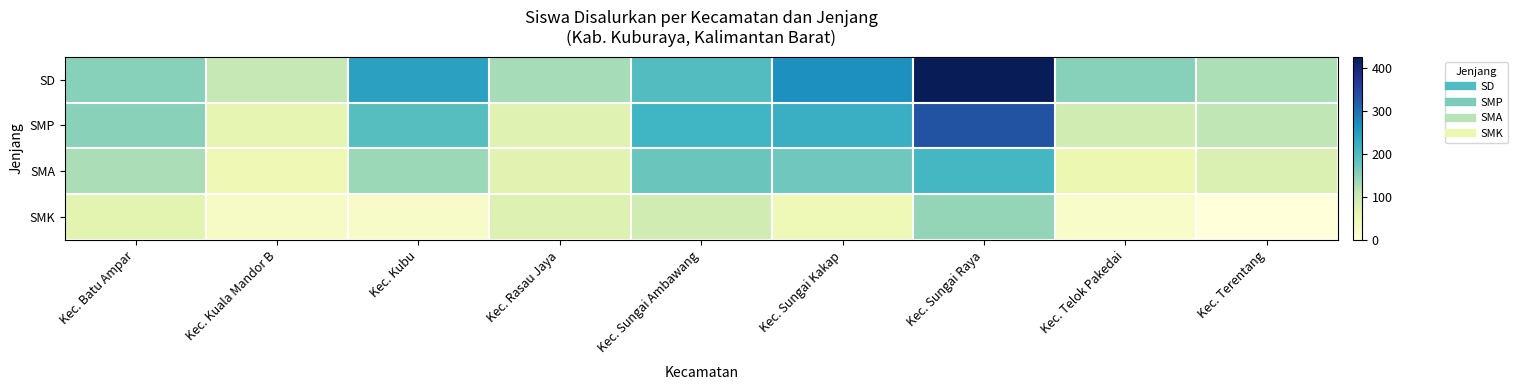

Reading left to right, what are all the values shown in this chart?

SD: Kec. Batu Ampar=155	Kec. Kuala Mandor B=107	Kec. Kubu=244	Kec. Rasau Jaya=131	Kec. Sungai Ambawang=198	Kec. Sungai Kakap=267	Kec. Sungai Raya=427	Kec. Telok Pakedai=154	Kec. Terentang=126
SMP: Kec. Batu Ampar=152	Kec. Kuala Mandor B=62	Kec. Kubu=195	Kec. Rasau Jaya=72	Kec. Sungai Ambawang=214	Kec. Sungai Kakap=222	Kec. Sungai Raya=335	Kec. Telok Pakedai=94	Kec. Terentang=112
SMA: Kec. Batu Ampar=128	Kec. Kuala Mandor B=48	Kec. Kubu=139	Kec. Rasau Jaya=69	Kec. Sungai Ambawang=178	Kec. Sungai Kakap=172	Kec. Sungai Raya=209	Kec. Telok Pakedai=55	Kec. Terentang=79
SMK: Kec. Batu Ampar=68	Kec. Kuala Mandor B=26	Kec. Kubu=25	Kec. Rasau Jaya=76	Kec. Sungai Ambawang=94	Kec. Sungai Kakap=46	Kec. Sungai Raya=144	Kec. Telok Pakedai=21	Kec. Terentang=0